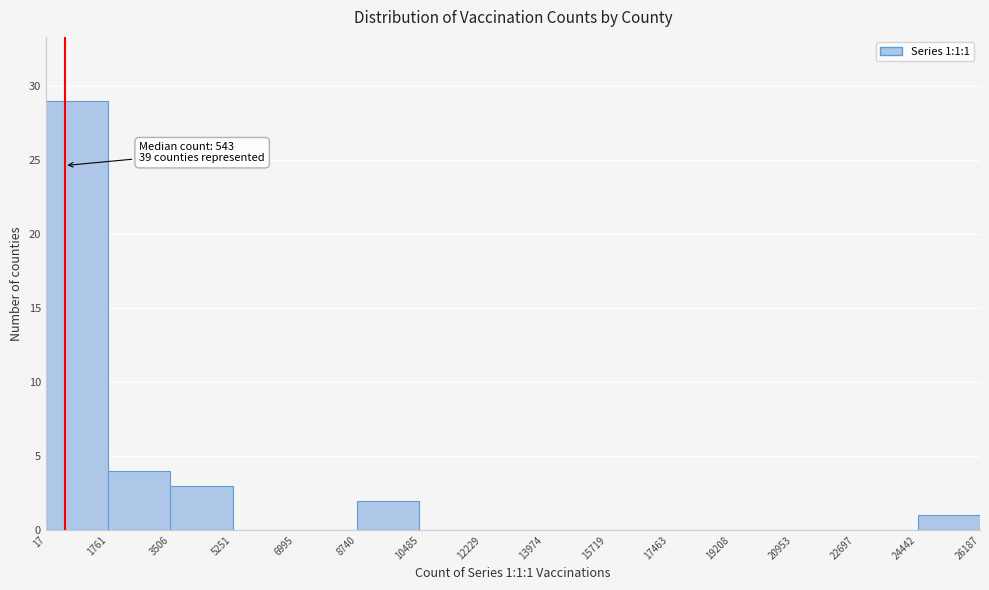

Over which range of the x-axis is the bar tallest?

17 to 1761